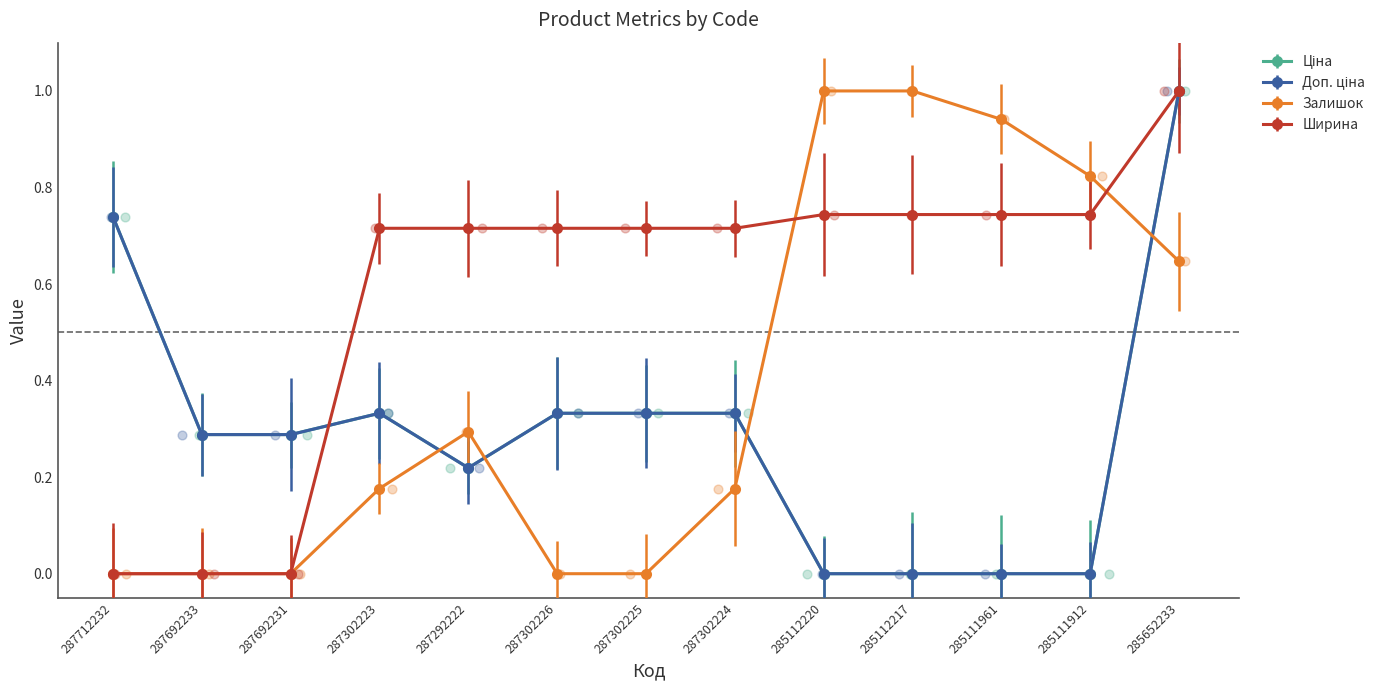

Which series reaches the maximum Y coordinate?

Ціна